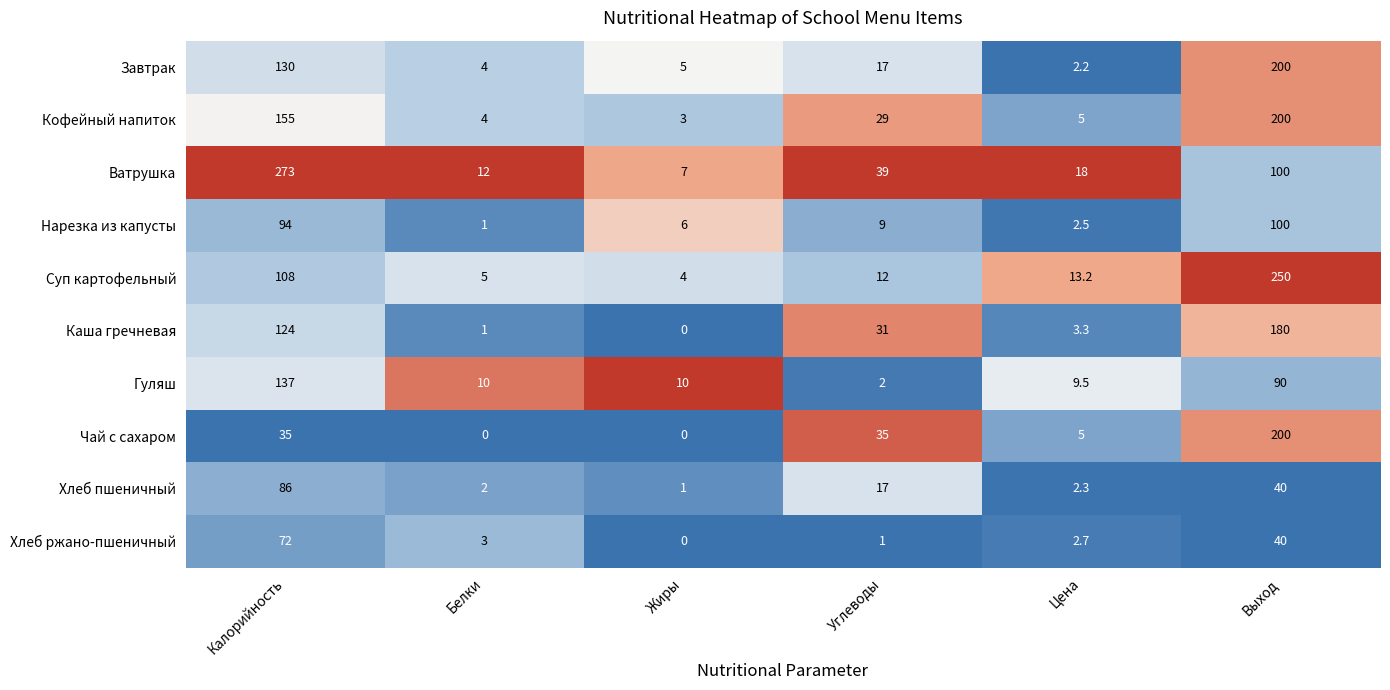

Which series has the largest total across all categories?

Ватрушка